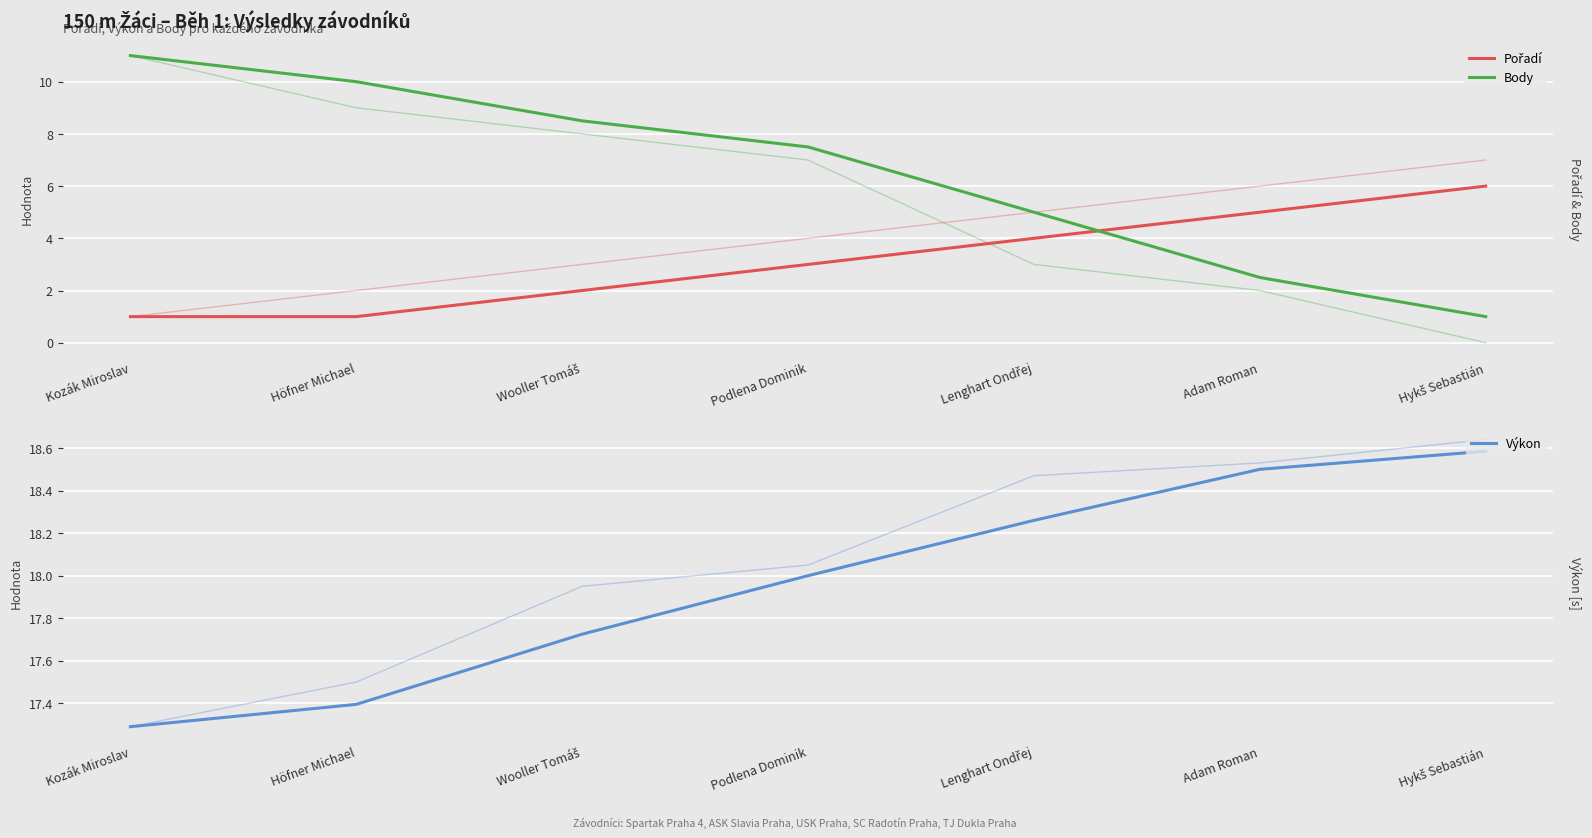

Reading left to right, extract all data points from this chart.

Pořadí: Kozák Miroslav=1.0	Höfner Michael=1.0	Wooller Tomáš=2.0	Podlena Dominik=3.0	Lenghart Ondřej=4.0	Adam Roman=5.0	Hykš Sebastián=6.0
Body: Kozák Miroslav=11.0	Höfner Michael=10.0	Wooller Tomáš=8.5	Podlena Dominik=7.5	Lenghart Ondřej=5.0	Adam Roman=2.5	Hykš Sebastián=1.0
Výkon: Kozák Miroslav=17.3	Höfner Michael=17.4	Wooller Tomáš=17.7	Podlena Dominik=18.0	Lenghart Ondřej=18.3	Adam Roman=18.5	Hykš Sebastián=18.6